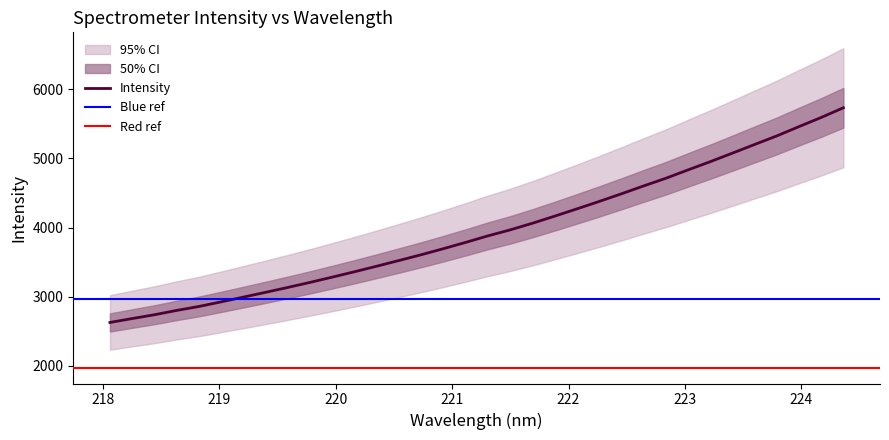

True or false: the data shows 3785.8 at 221.1174.

True